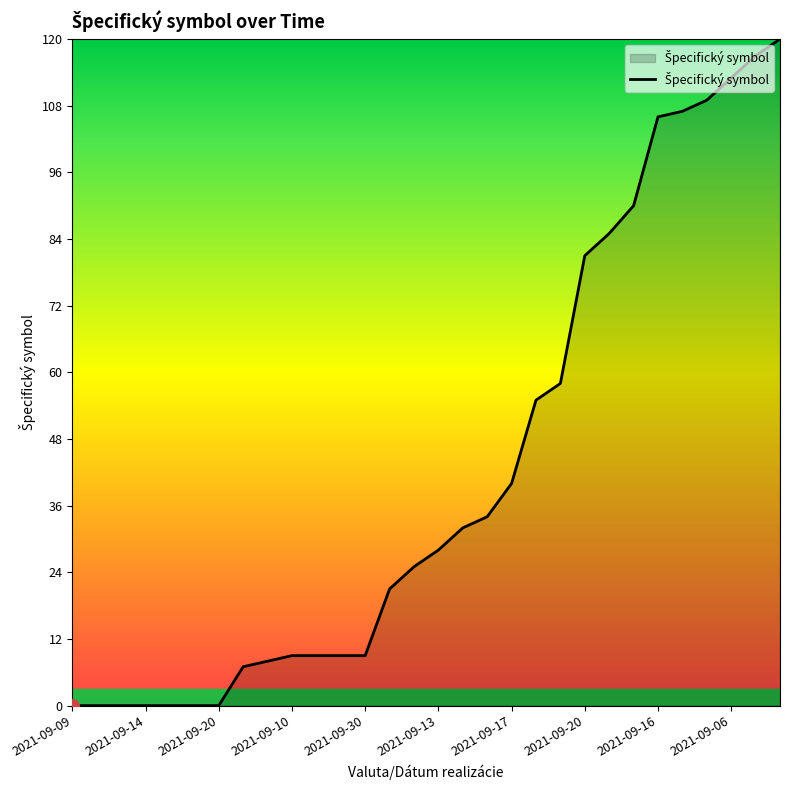

How many distinct data groups are displayed?

1